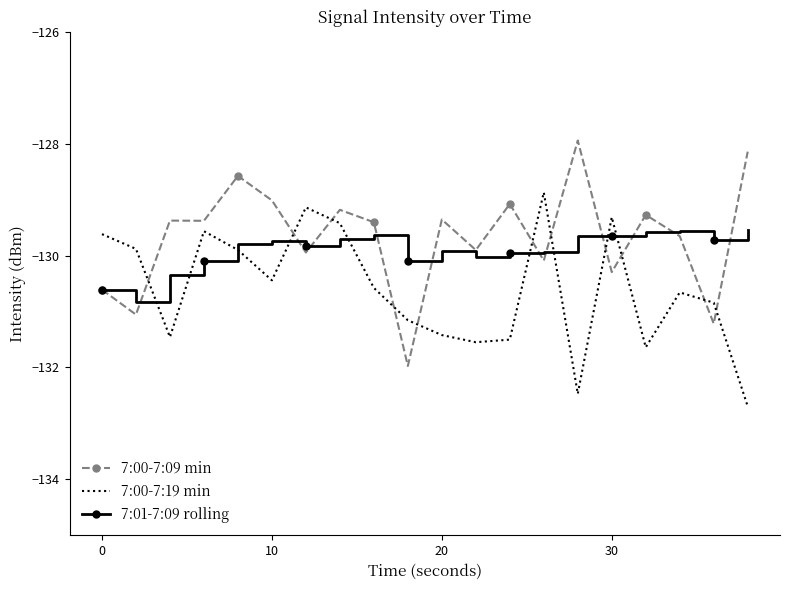

What is the greatest value displayed?

-127.9